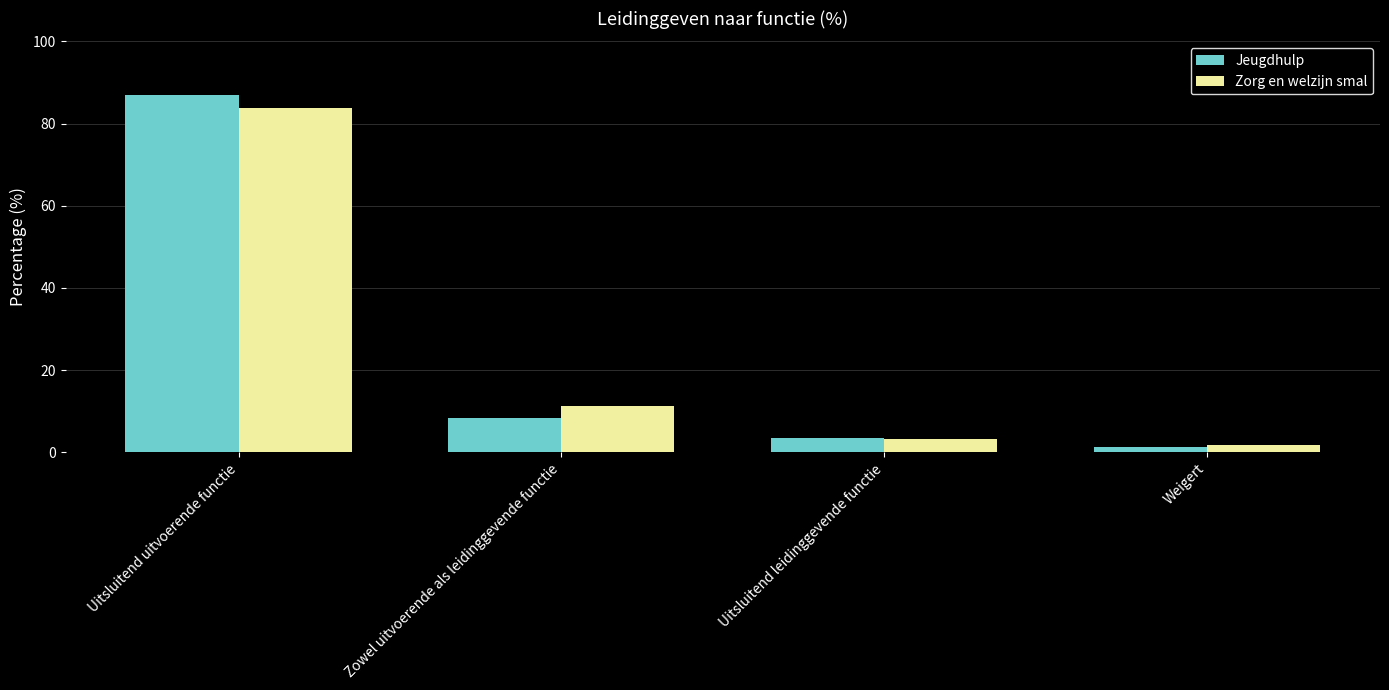

Which category has the lowest value in the Jeugdhulp series?

Weigert